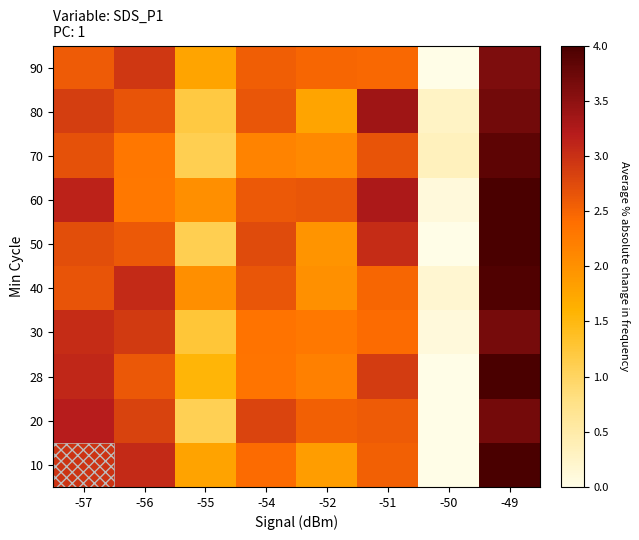

At which category is the sum across all series the highest?

-49